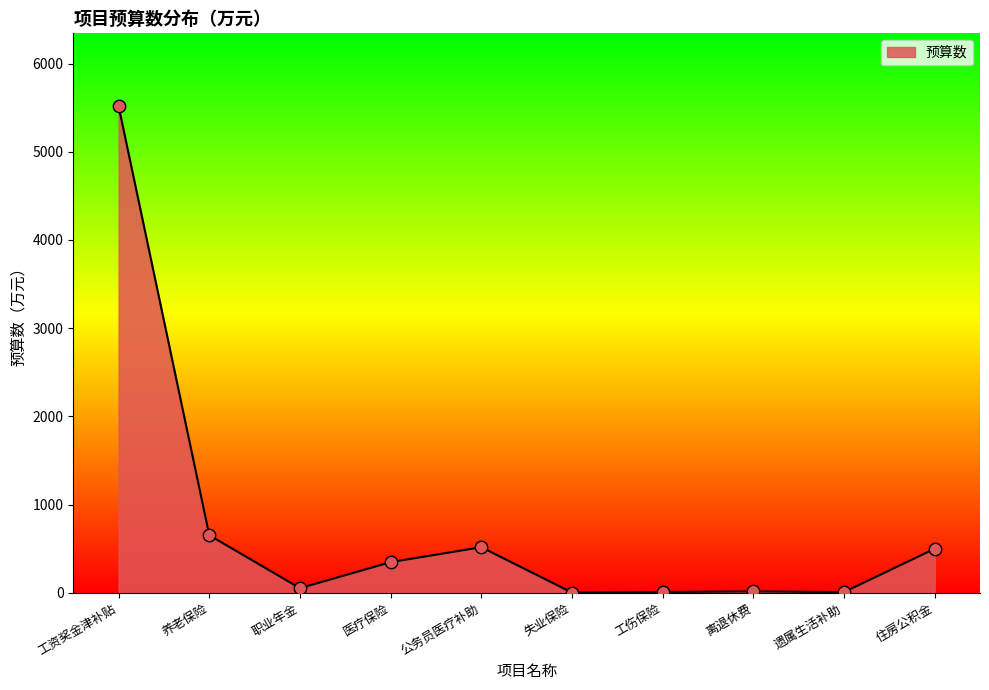

What is the change in value from 工资奖金津补贴 to 遗属生活补助?

-5508.7